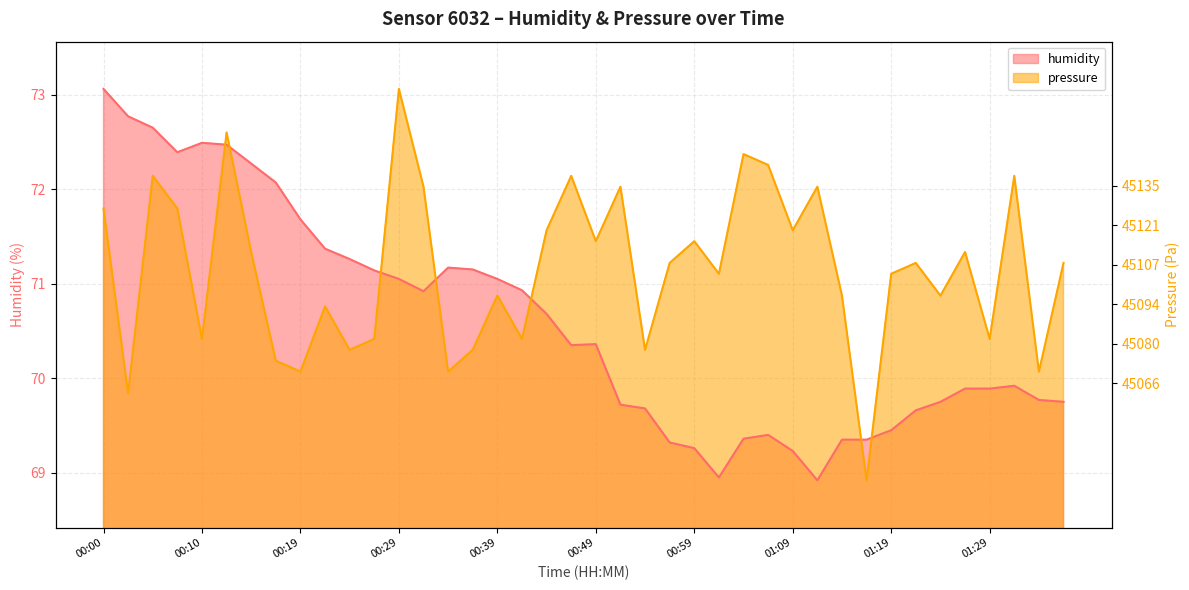

Is the value of pressure at 00:07 greater than the value of humidity at 01:29?

Yes